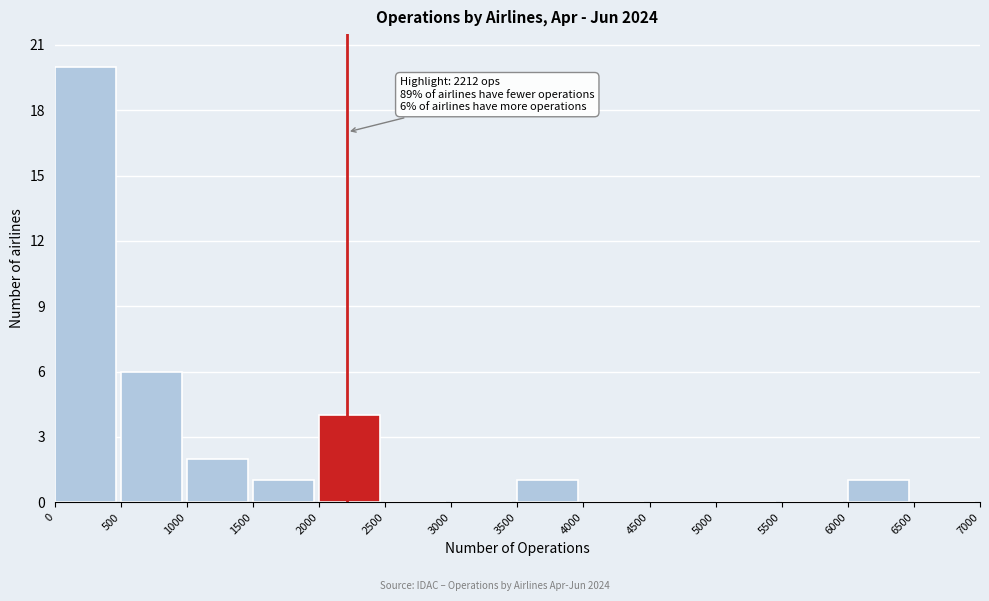

Over which range of the x-axis is the bar tallest?

0 to 500